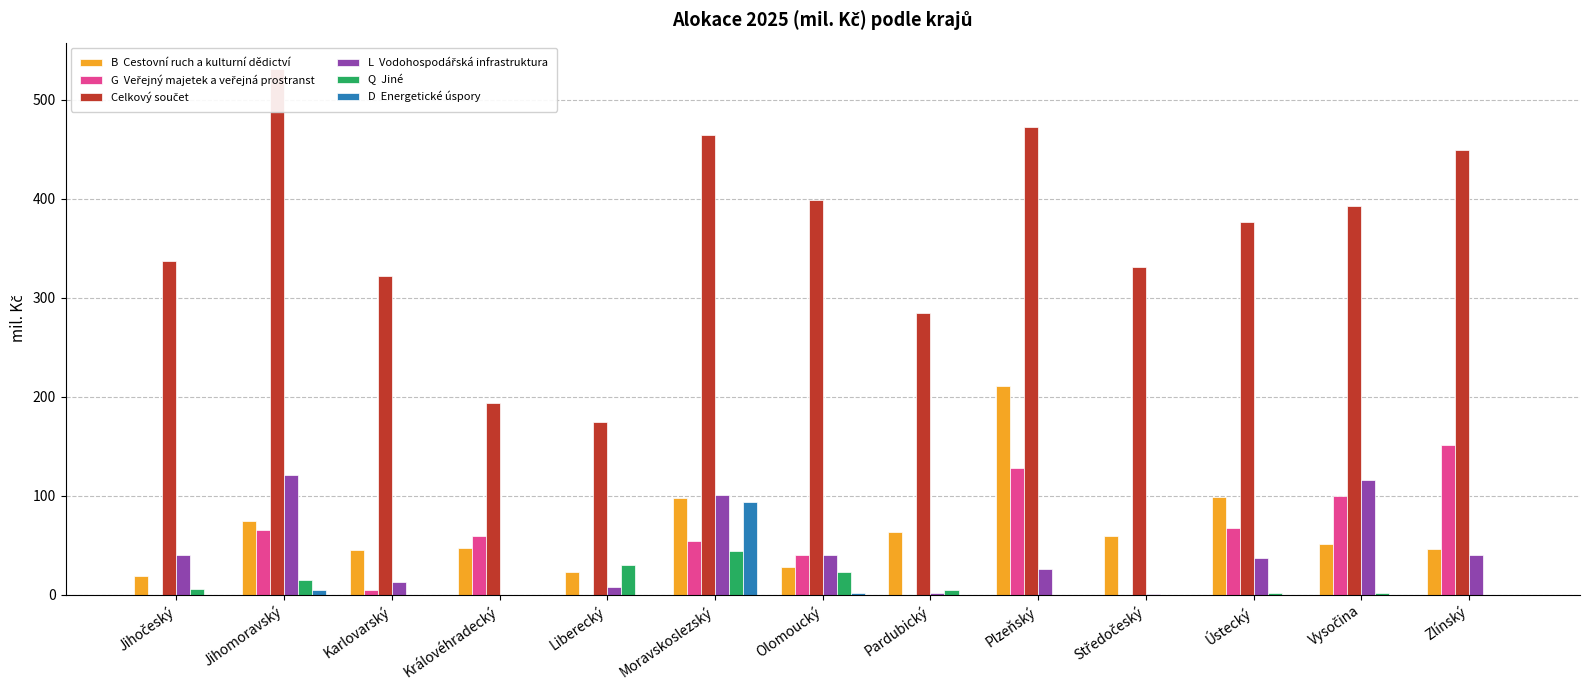

What is the maximum value for Celkový součet?

531.0